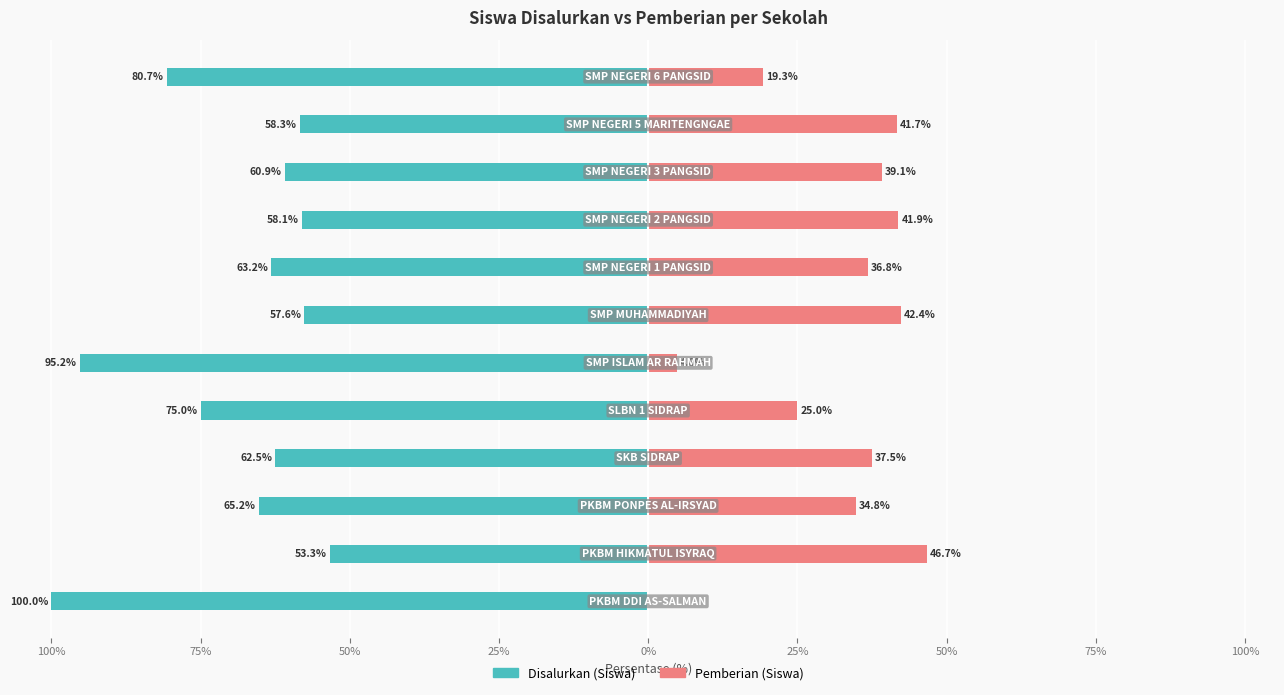

Is the value of Disalurkan (Siswa) at 11 greater than the value of Pemberian (Siswa) at 25%?

No